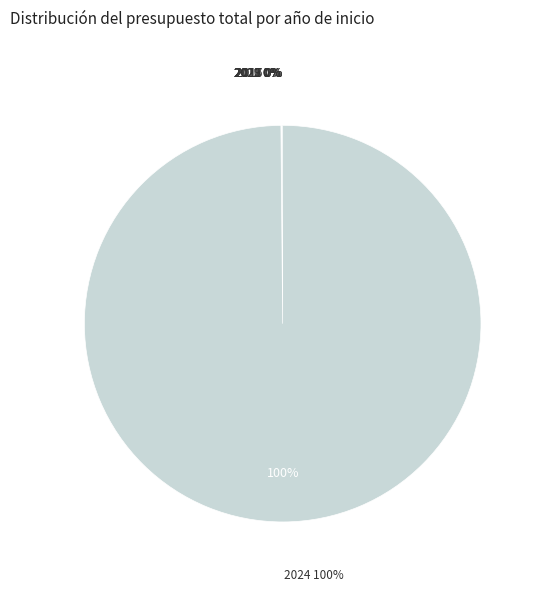

To the nearest percent, what is the average slice percentage?

8%